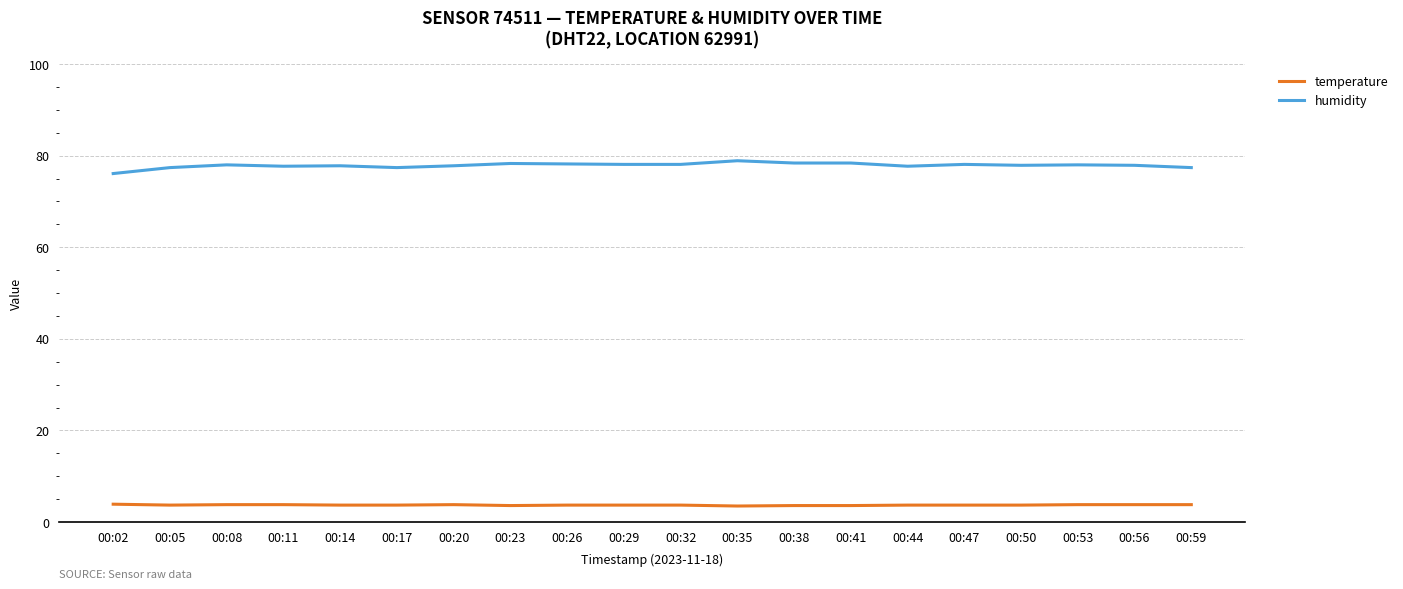

What is the greatest value displayed?

78.9